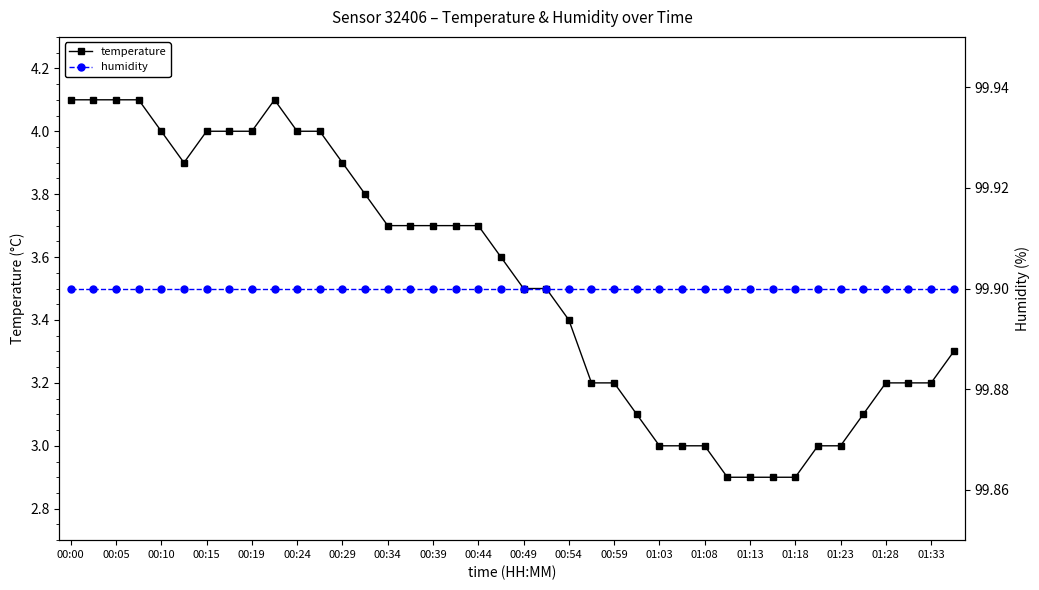

What is the sum of all temperature values?

140.7